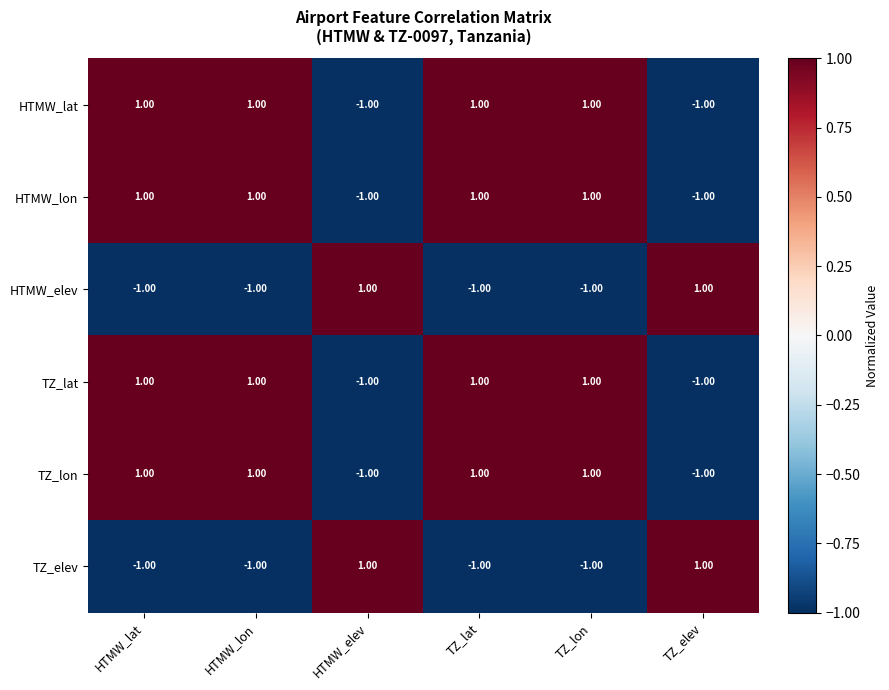

At how many categories does at least one series exceed 0?

6